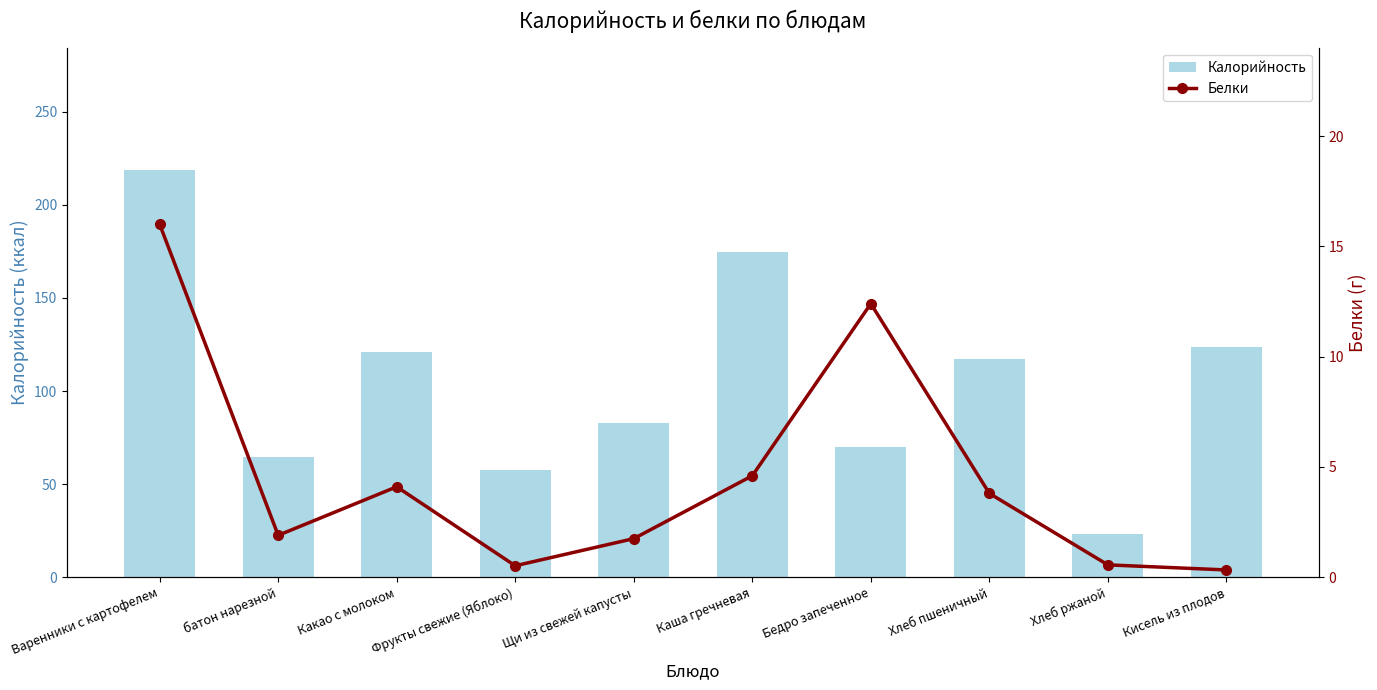

Which label corresponds to the largest value in the chart?

Варенники с картофелем